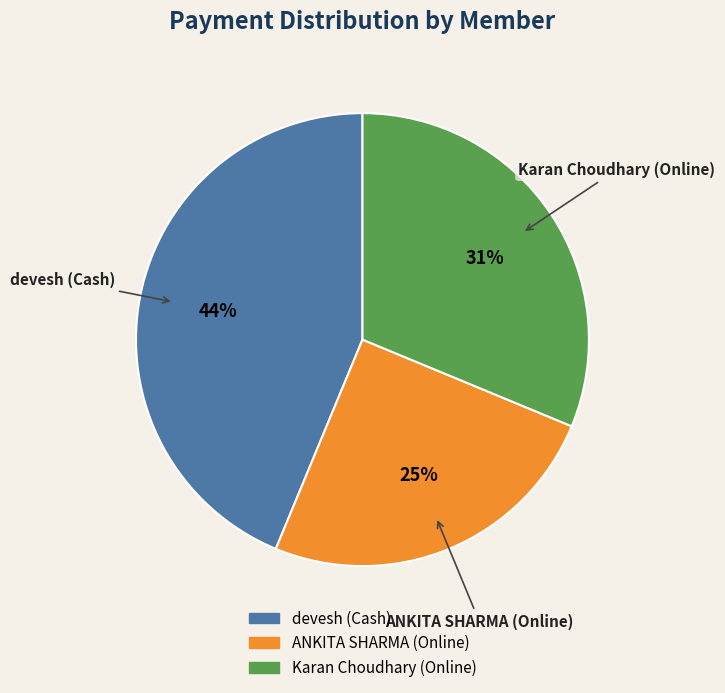

Between Karan Choudhary (Online) and ANKITA SHARMA (Online), which is larger?

Karan Choudhary (Online)